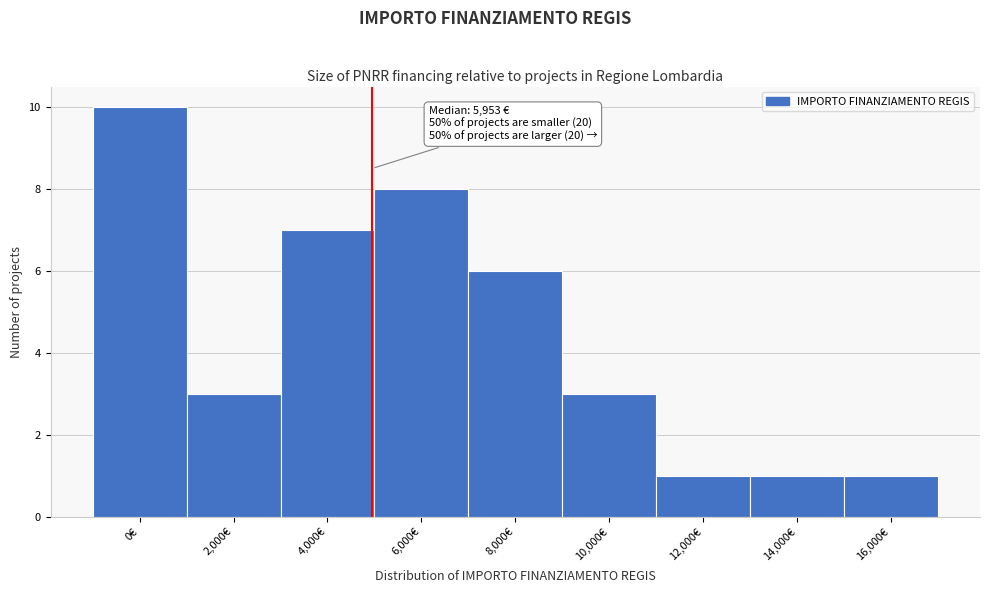

Reading left to right, extract all data points from this chart.

0€=10	2,000€=3	4,000€=7	6,000€=8	8,000€=6	10,000€=3	12,000€=1	14,000€=1	16,000€=1